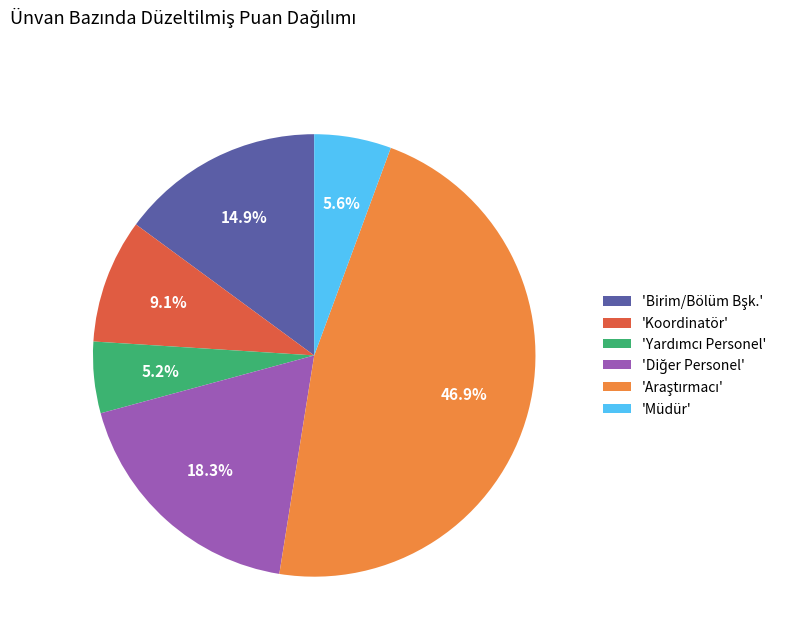

How much of the chart is everything except 'Müdür'?

94.4%